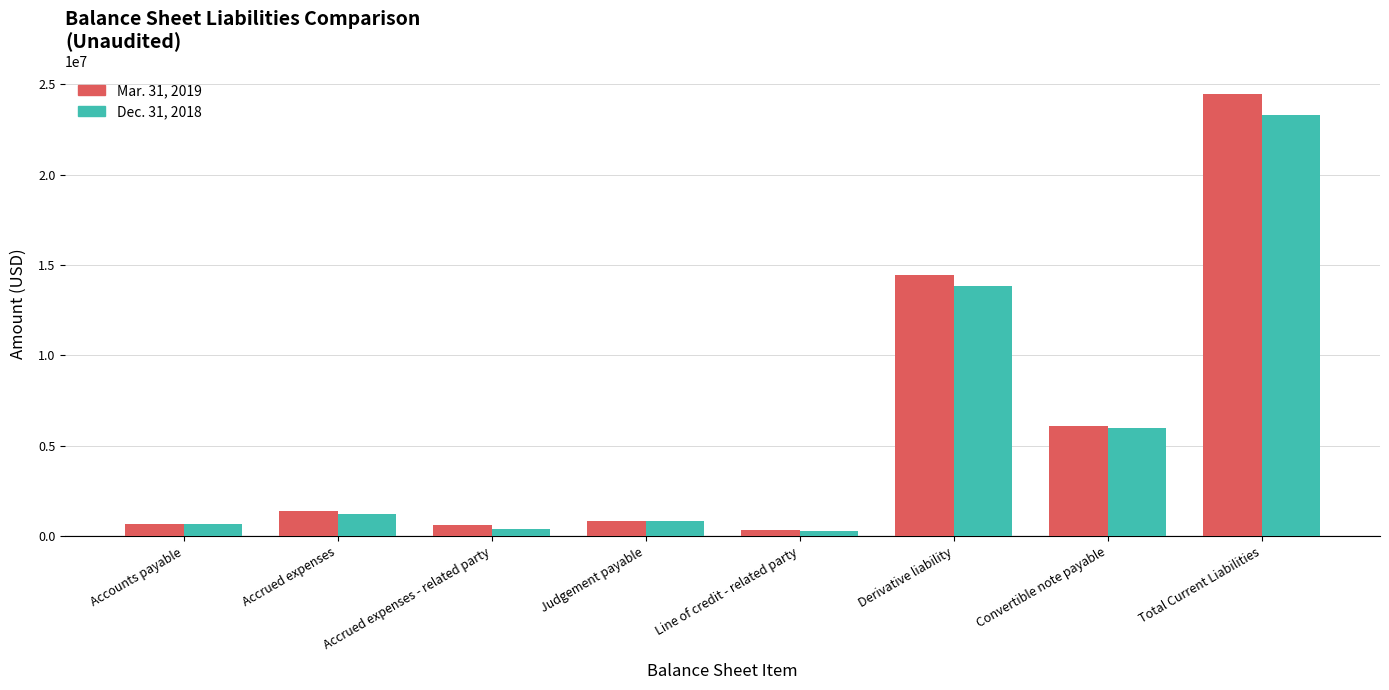

List the series in order of their peak value, highest first.

Mar. 31, 2019, Dec. 31, 2018